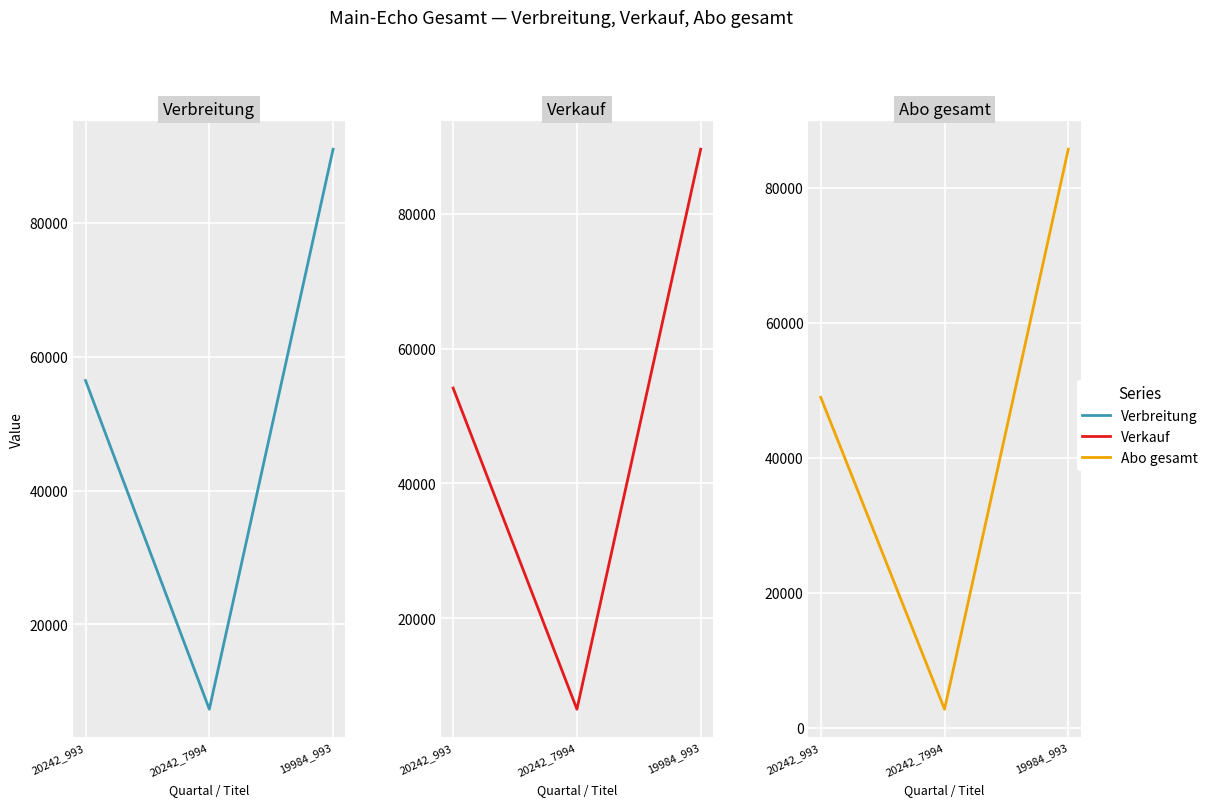

What is the value of the Abo gesamt point at the 1st from the left?

49014